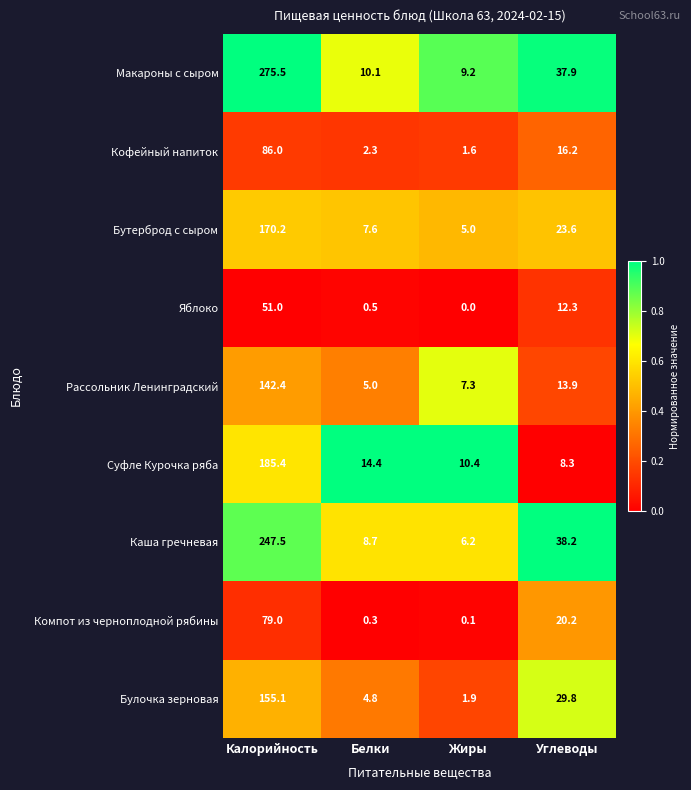

What is the total value across all series at Белки?

53.7